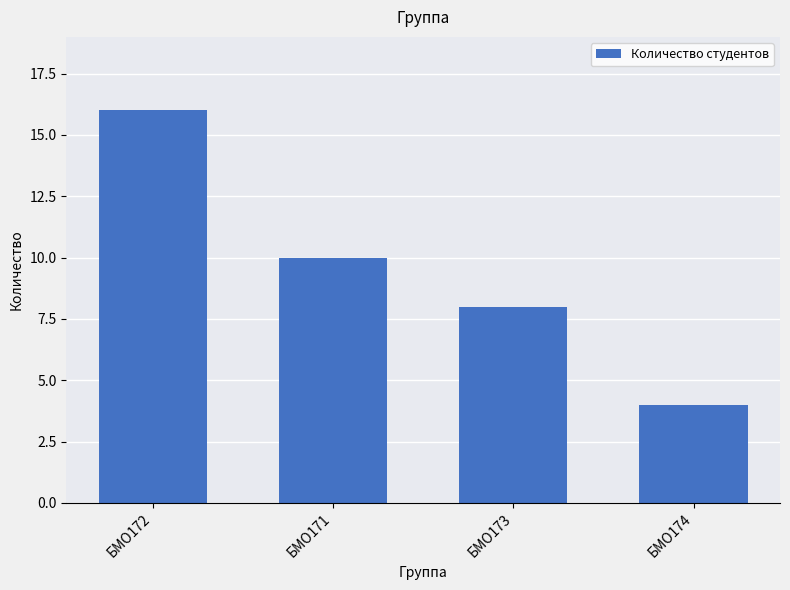

What is the average value?

10